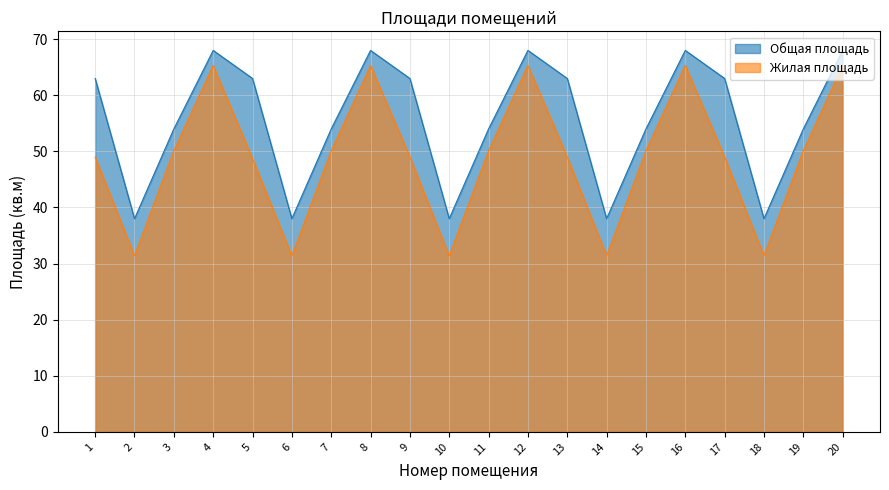

What are all the series names shown in the legend?

Общая площадь, Жилая площадь